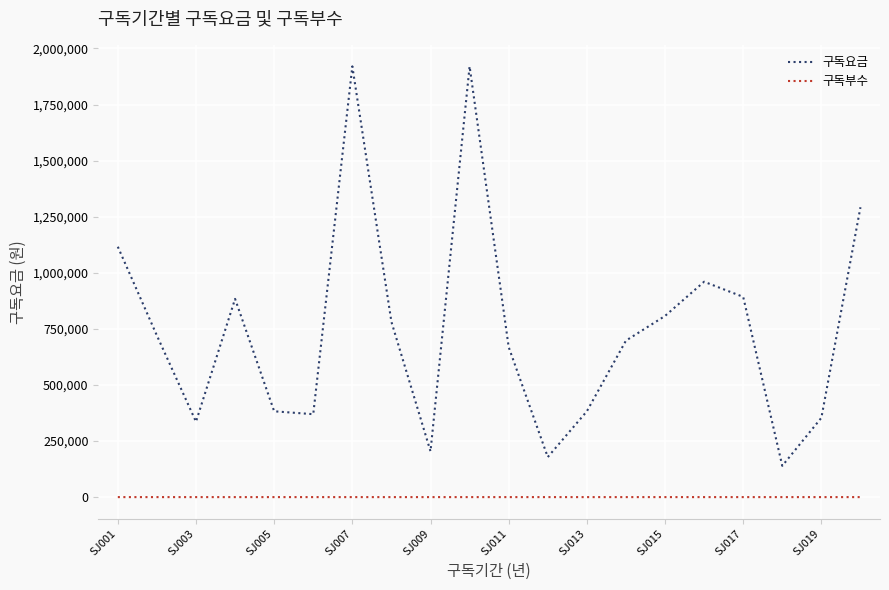

How many distinct data groups are displayed?

2